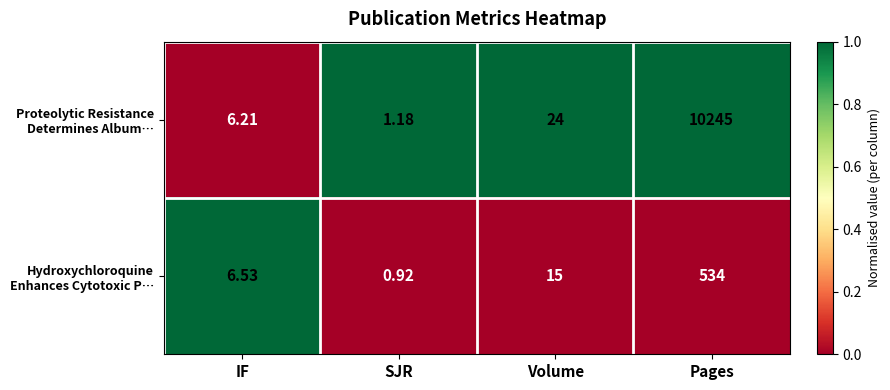

At which category is the sum across all series the highest?

Pages